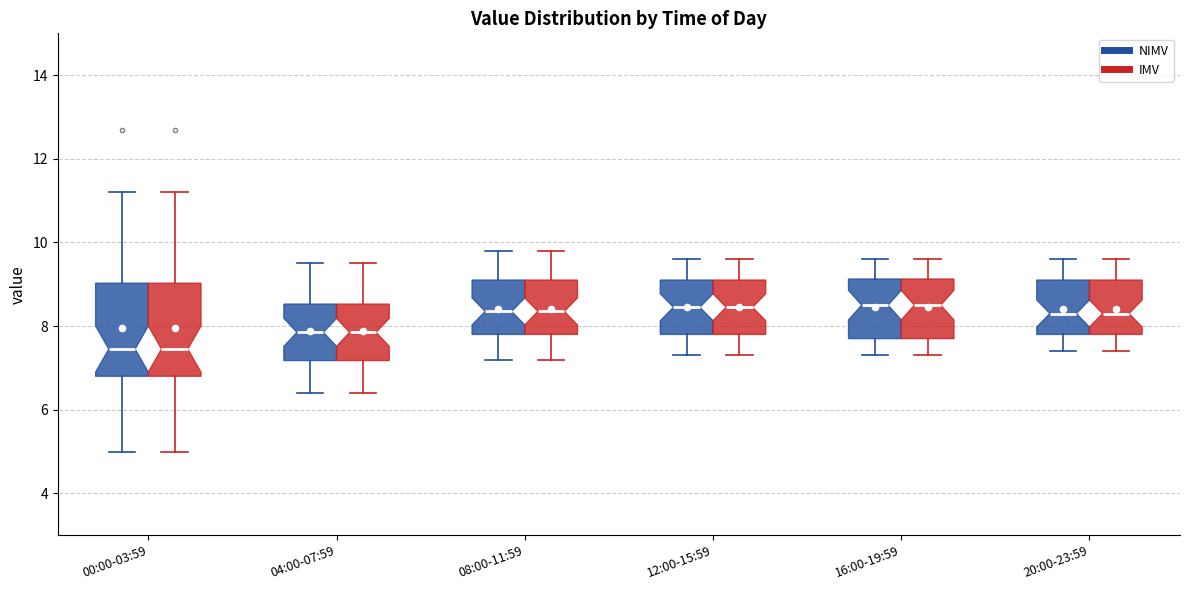

Reading left to right, read every box against the y-axis: the position of its median line, the range the box covers, and the ends of its whiskers. The values are not printed on the chart, so give them approximately, as read against the axis.

00:00-03:59 (NIMV): median 7.4, box 6.8 to 9.0, whiskers 5.0 to 11.2
00:00-03:59 (IMV): median 7.4, box 6.8 to 9.0, whiskers 5.0 to 11.2
04:00-07:59 (NIMV): median 7.8, box 7.2 to 8.6, whiskers 6.4 to 9.6
04:00-07:59 (IMV): median 7.8, box 7.2 to 8.6, whiskers 6.4 to 9.6
08:00-11:59 (NIMV): median 8.4, box 7.8 to 9.2, whiskers 7.2 to 9.8
08:00-11:59 (IMV): median 8.4, box 7.8 to 9.2, whiskers 7.2 to 9.8
12:00-15:59 (NIMV): median 8.4, box 7.8 to 9.2, whiskers 7.4 to 9.6
12:00-15:59 (IMV): median 8.4, box 7.8 to 9.2, whiskers 7.4 to 9.6
16:00-19:59 (NIMV): median 8.6, box 7.8 to 9.2, whiskers 7.4 to 9.6
16:00-19:59 (IMV): median 8.6, box 7.8 to 9.2, whiskers 7.4 to 9.6
20:00-23:59 (NIMV): median 8.4, box 7.8 to 9.2, whiskers 7.4 to 9.6
20:00-23:59 (IMV): median 8.4, box 7.8 to 9.2, whiskers 7.4 to 9.6